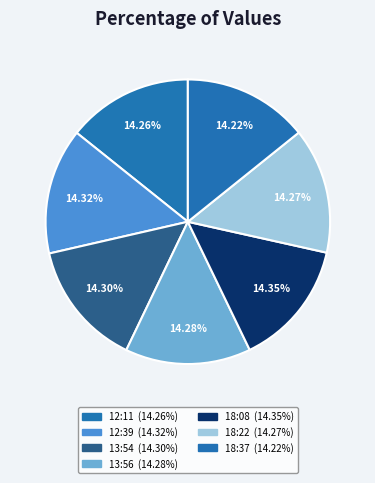

How many slices are in this pie chart?

7